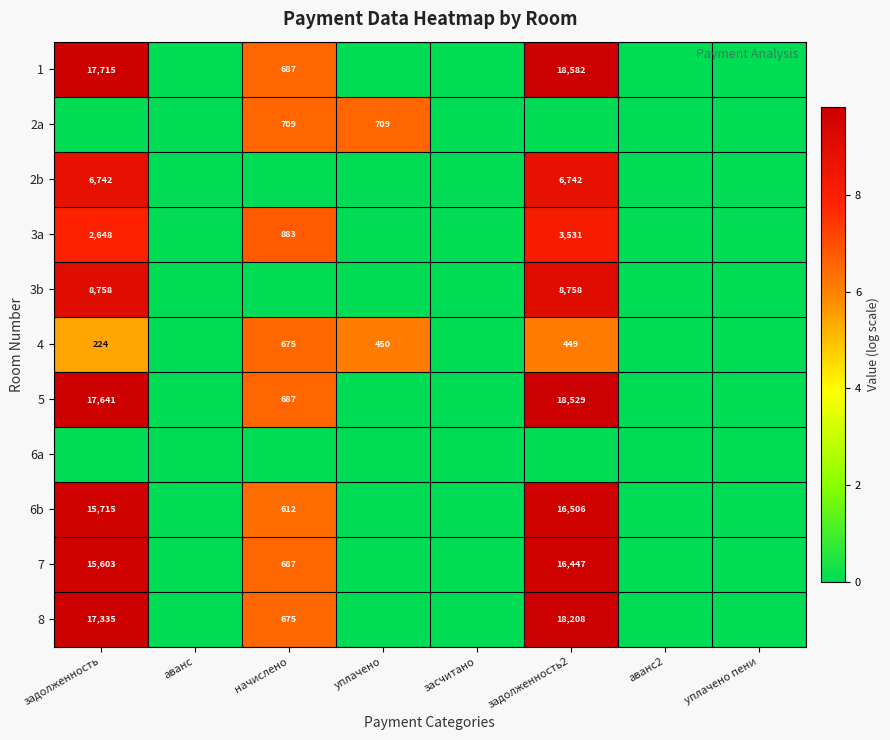

The value of 4 at задолженность is 334. True or false?

False